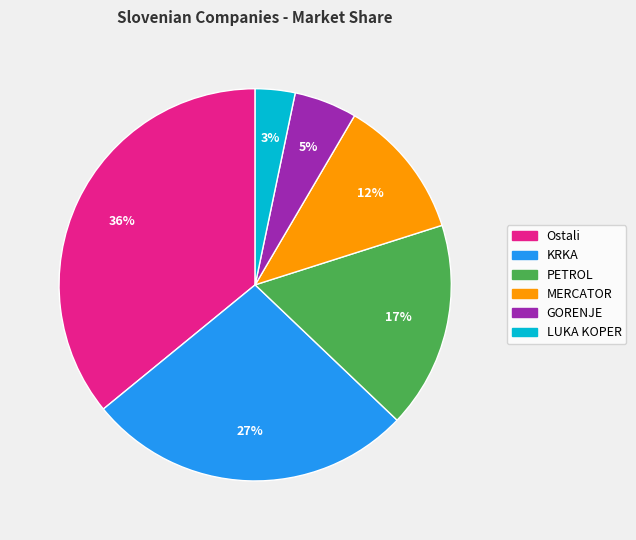

Rank the categories by value from lowest to highest.

LUKA KOPER, GORENJE, MERCATOR, PETROL, KRKA, Ostali